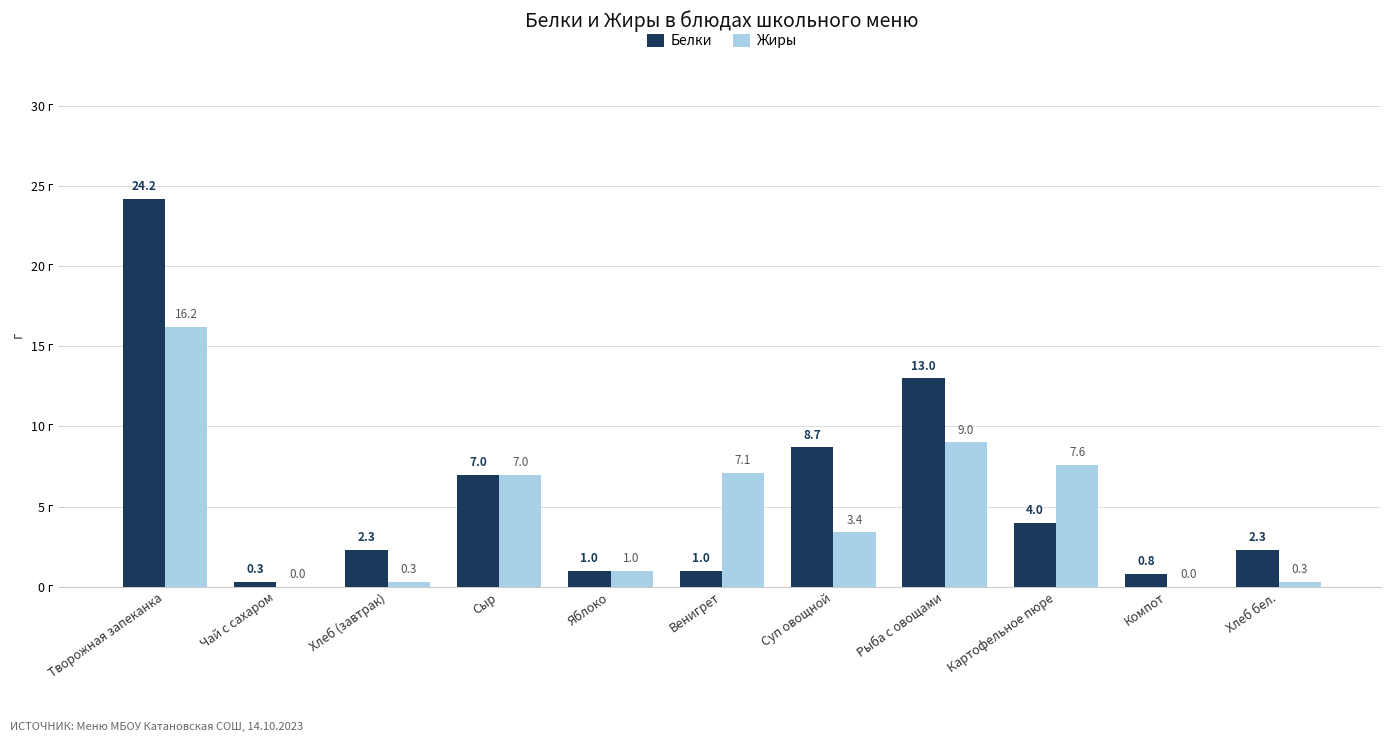

Is the value of Белки at Сыр greater than the value of Жиры at Венигрет?

No